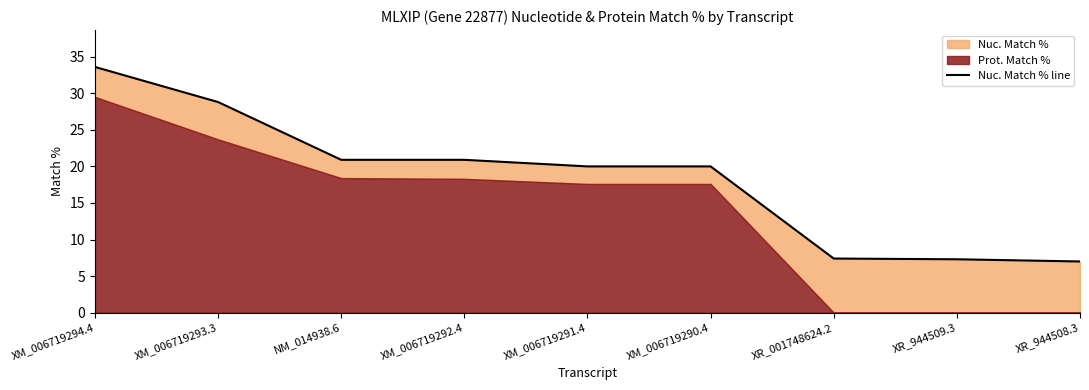

List the labels in order of value, largest first.

XM_006719294.4, XM_006719293.3, NM_014938.6, XM_006719292.4, XM_006719291.4, XM_006719290.4, XR_001748624.2, XR_944509.3, XR_944508.3